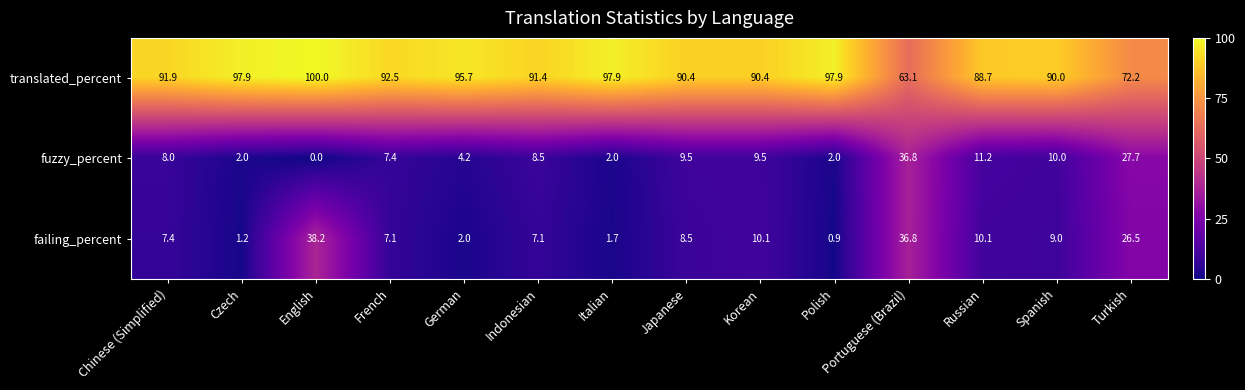

Which series has the largest total across all categories?

translated_percent